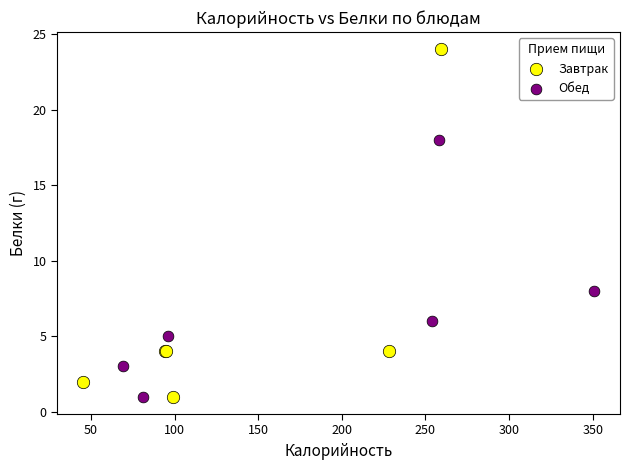

Which series has the widest spread of Y values?

Завтрак